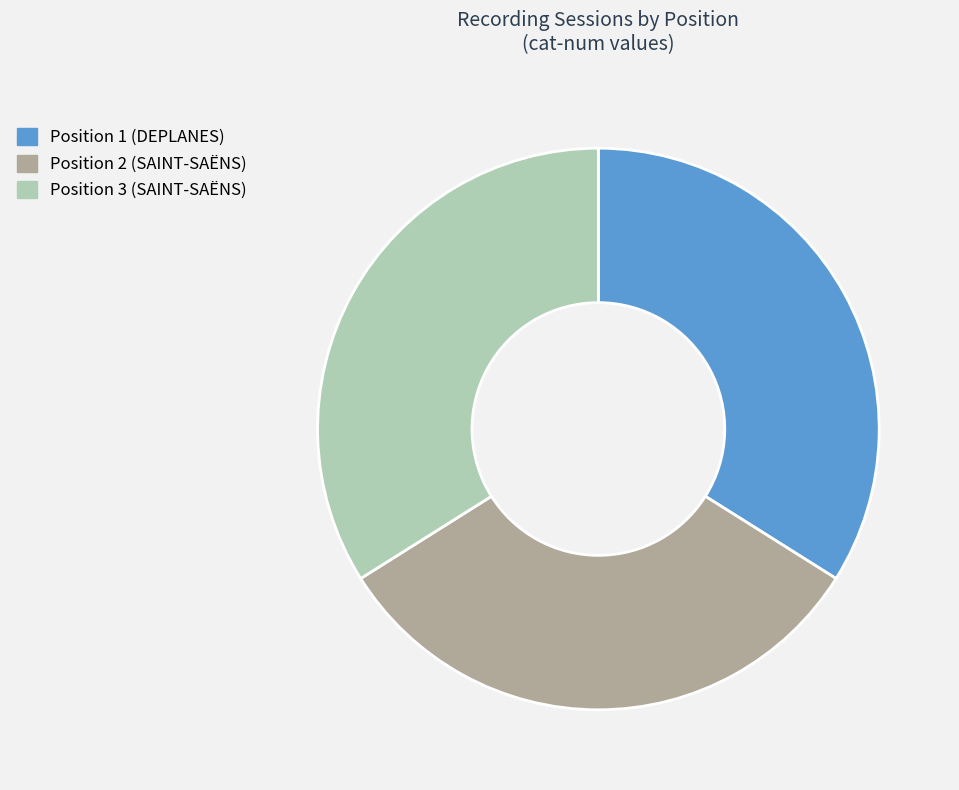

What is the smallest slice in the pie chart?

Position 2 (SAINT-SAËNS)